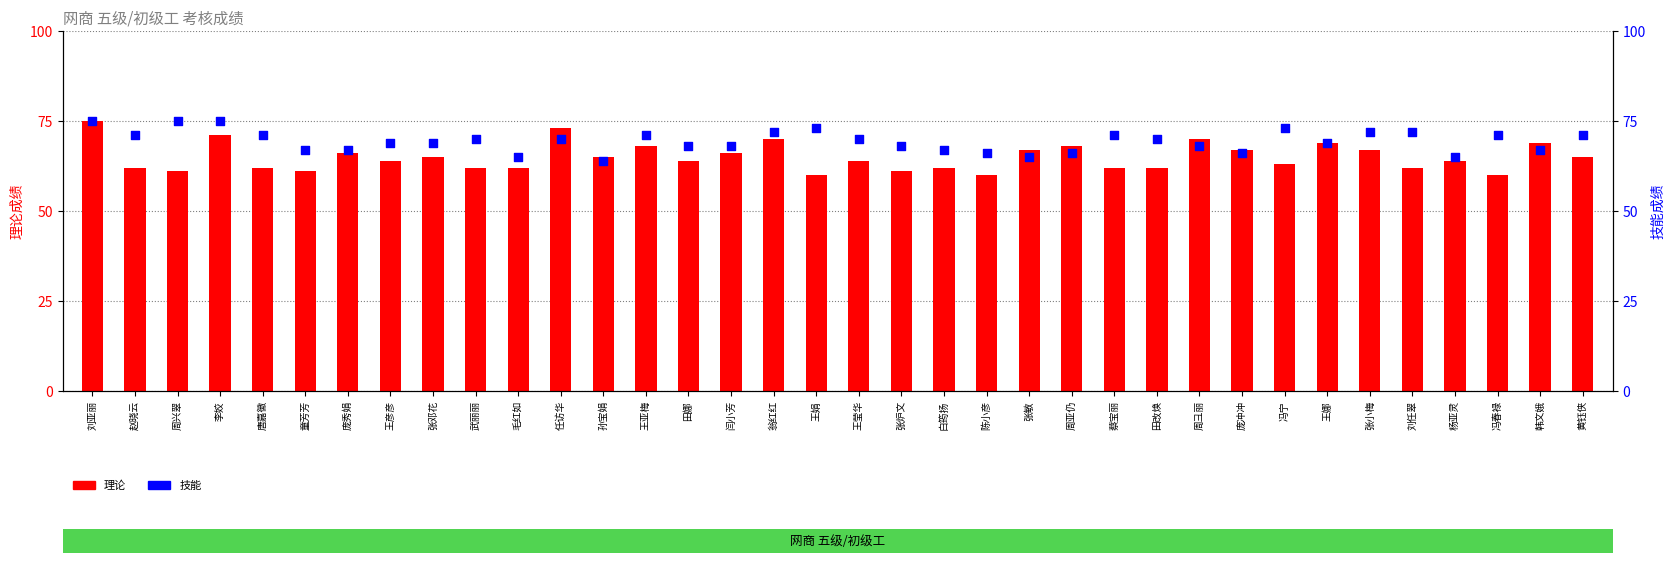

At how many categories does at least one series exceed 64?

36